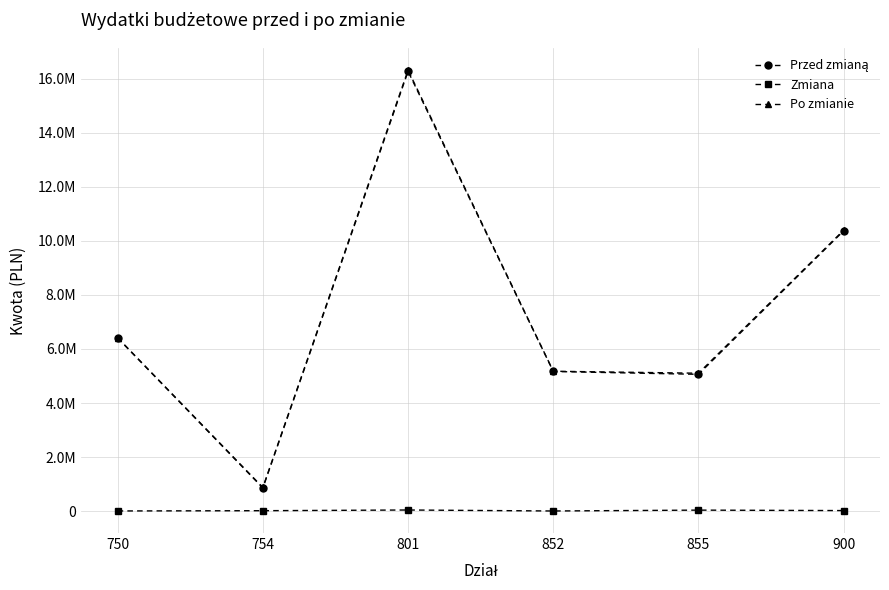

Is this an area chart (filled region under the line)?

No